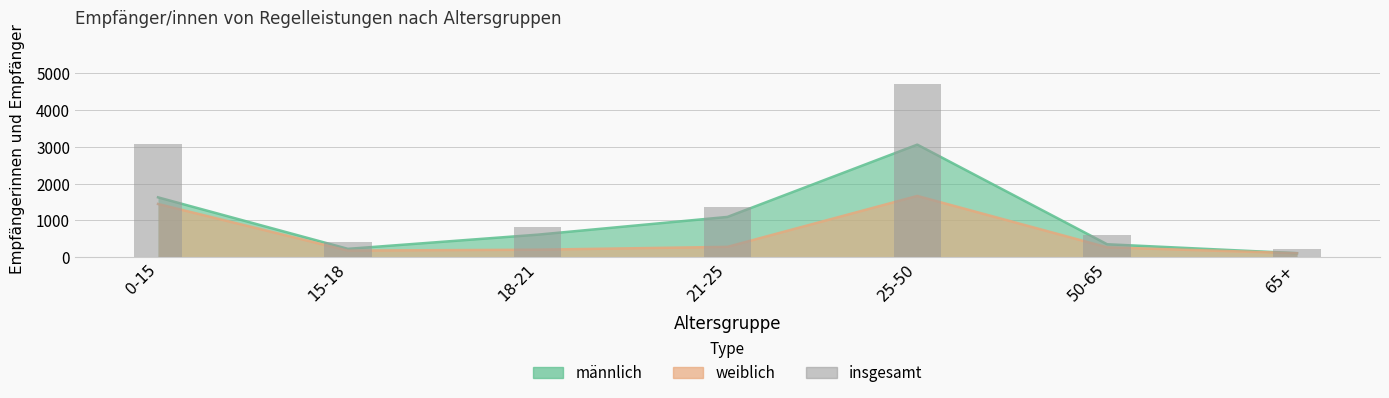

Which label corresponds to the largest value in the chart?

25-50